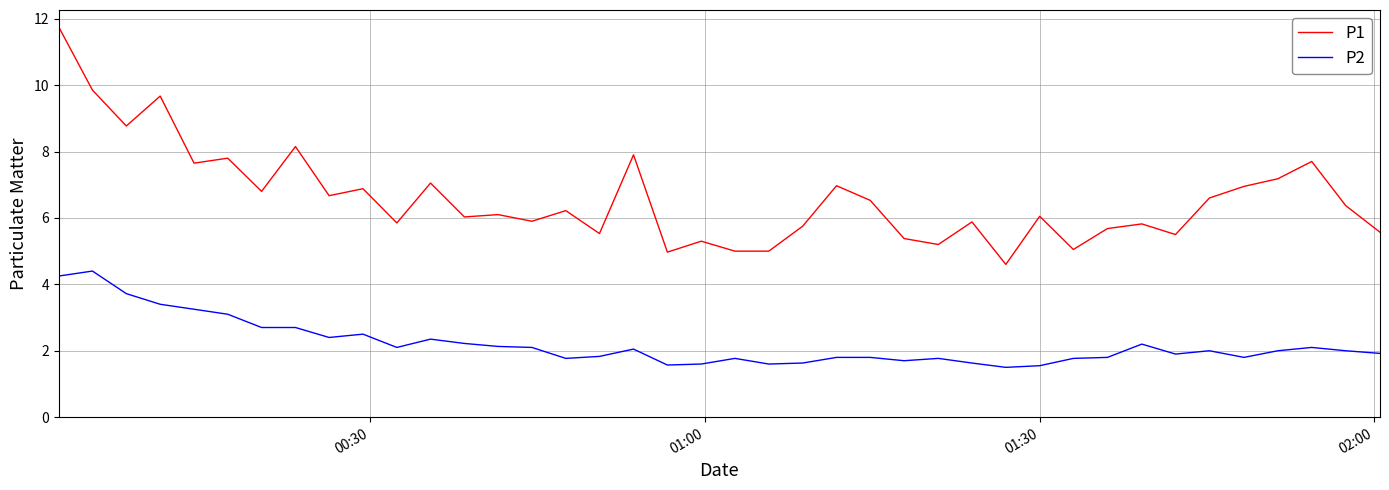

Count the number of categories in the chart.

40